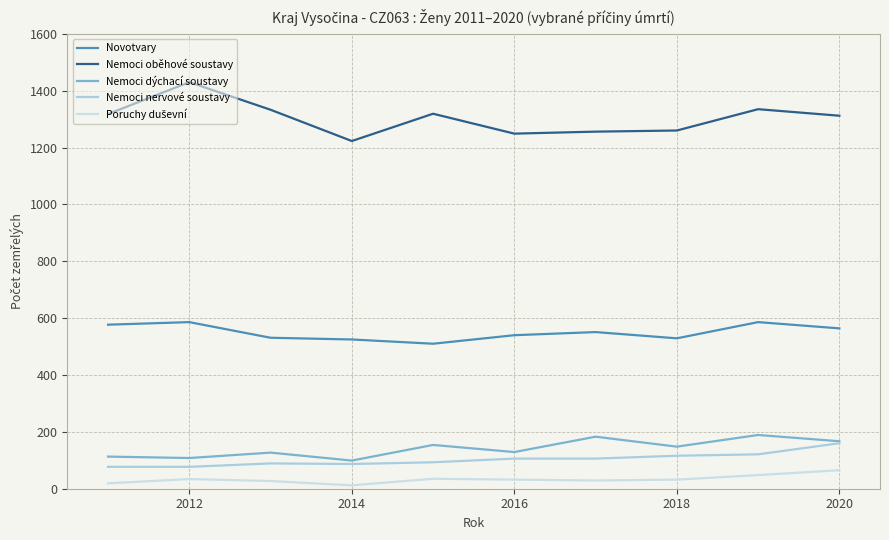

Which series has the widest spread of values?

Nemoci oběhové soustavy